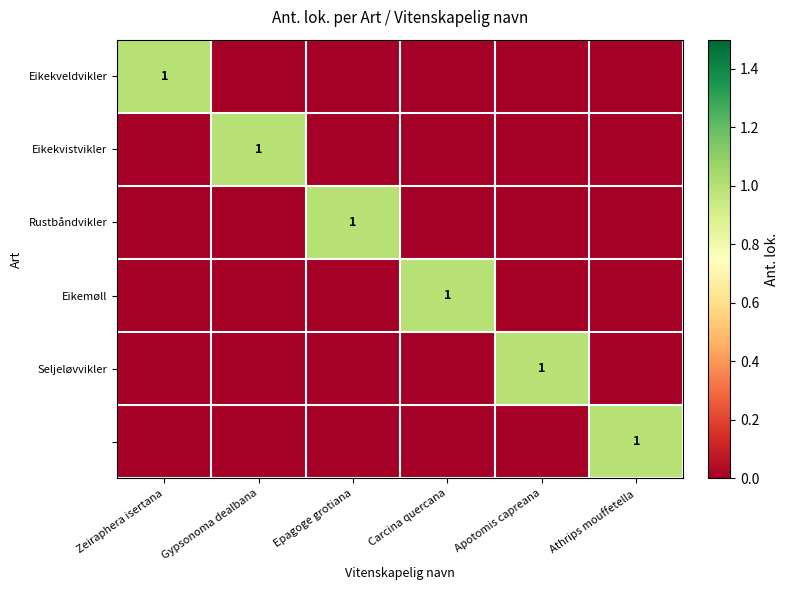

The Eikekveldvikler series shows 0 at Zeiraphera isertana. True or false?

False